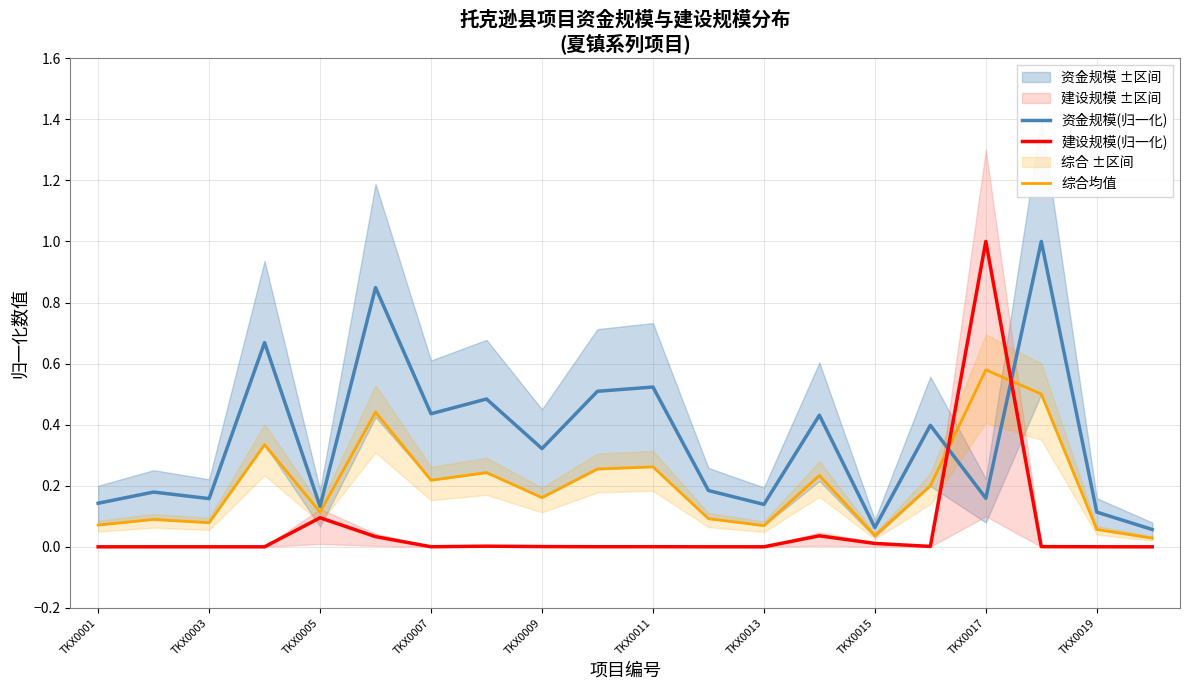

After their last crossing, which series has the higher values: 建设规模(归一化) or 资金规模(归一化)?

资金规模(归一化)